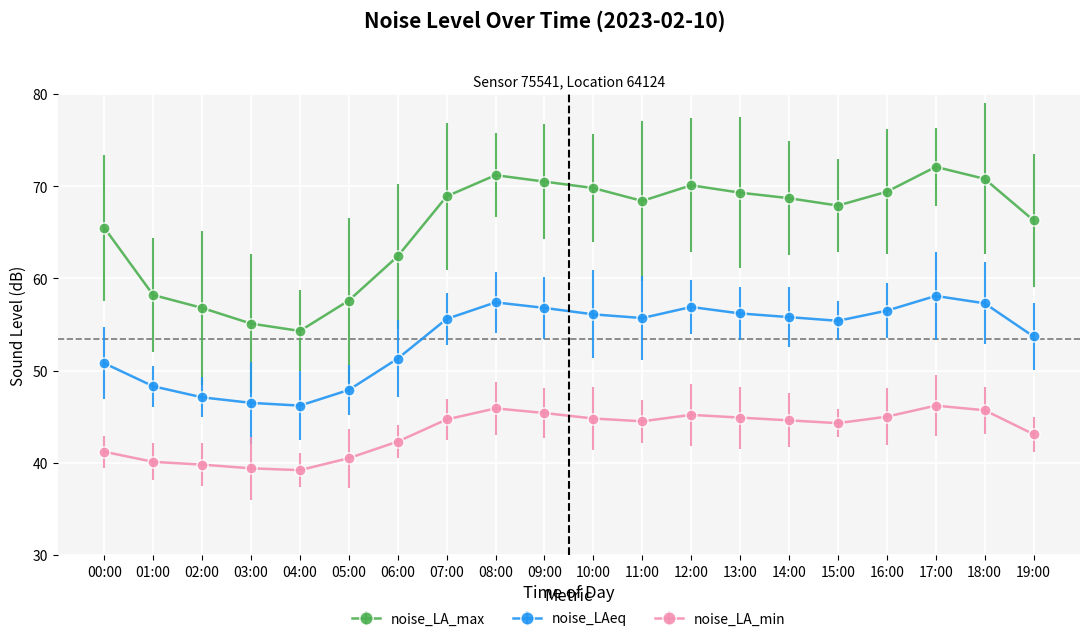

List the series in order of their peak value, highest first.

noise_LA_max, noise_LAeq, noise_LA_min